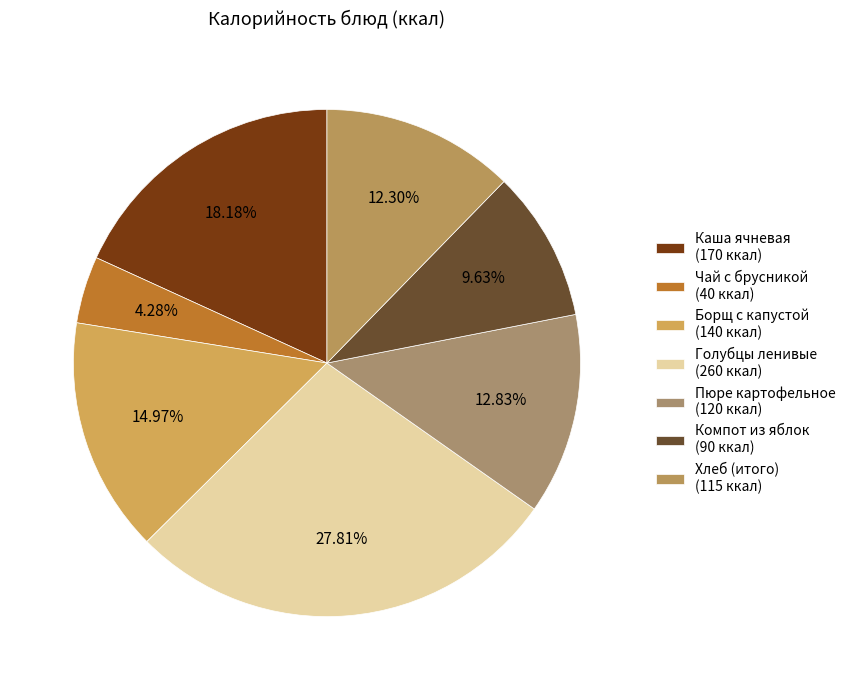

Count the number of slices in the pie.

7